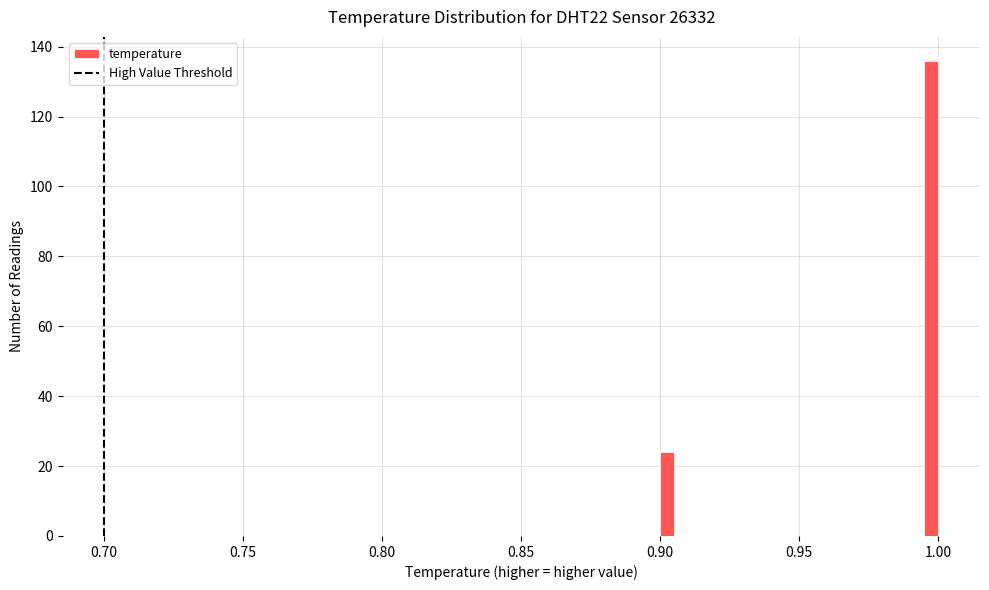

Read against the x-axis, roughly where is the centre of the tallest bar?

1.000